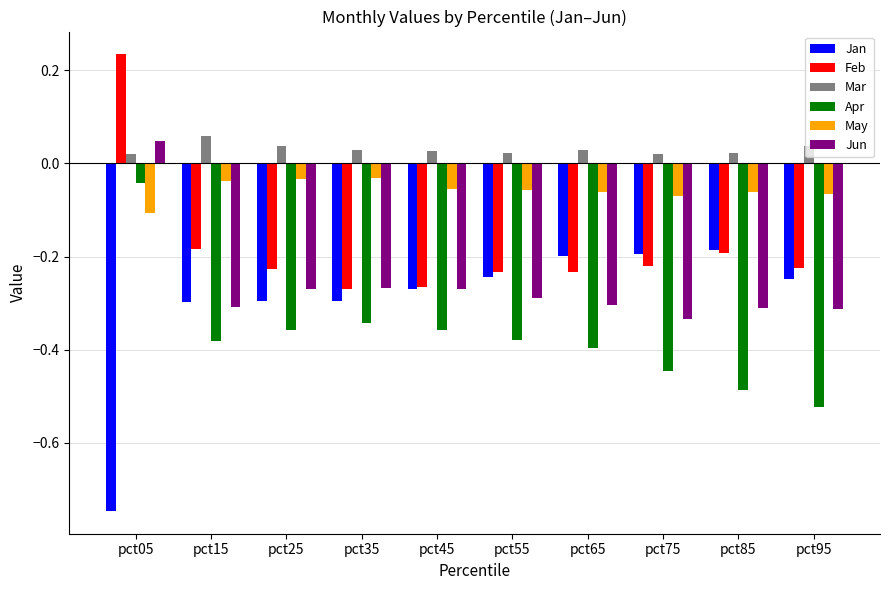

Which category has the lowest value across all series?

pct05